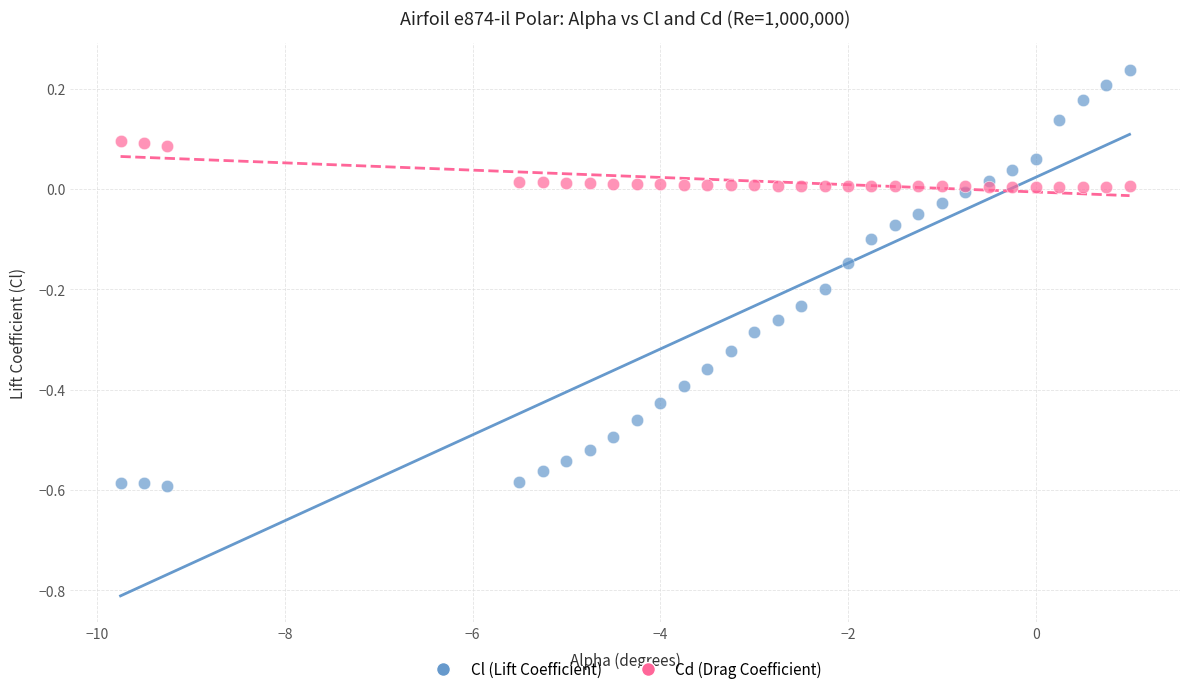

What are all the series names shown in the legend?

Cl (Lift Coefficient), Cd (Drag Coefficient)